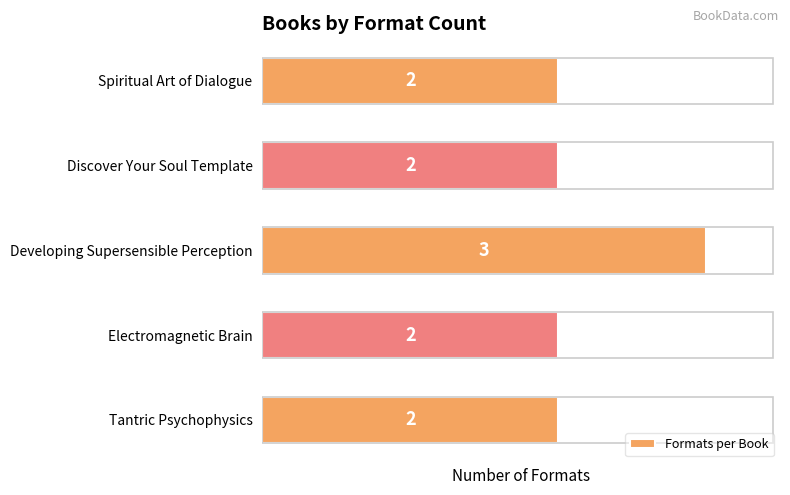

How many values exceed 2?

1